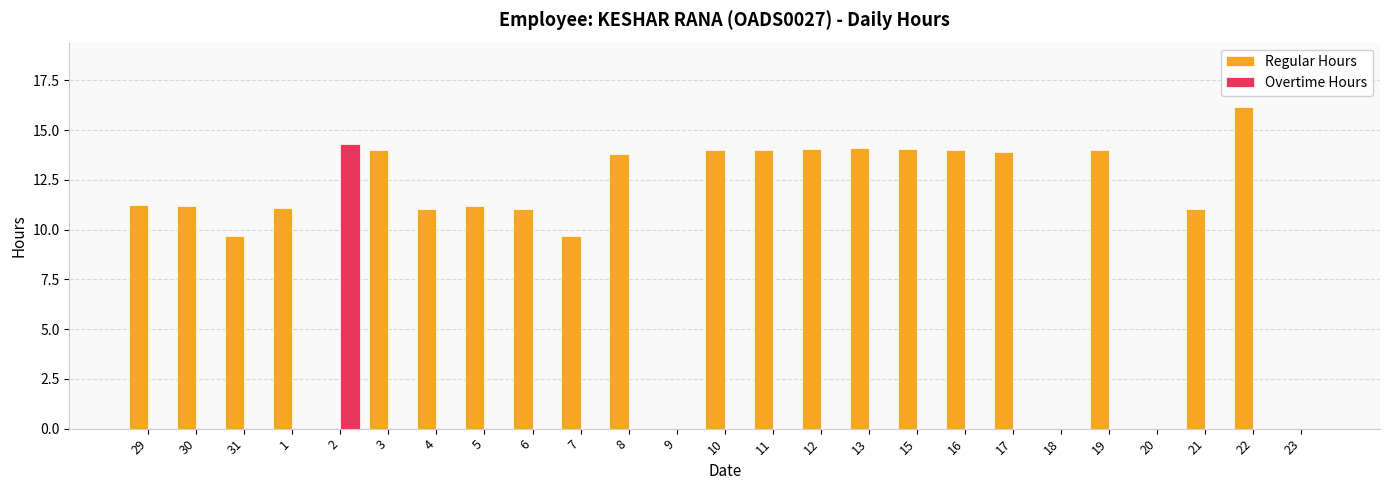

Which category has the highest value in the Overtime Hours series?

2